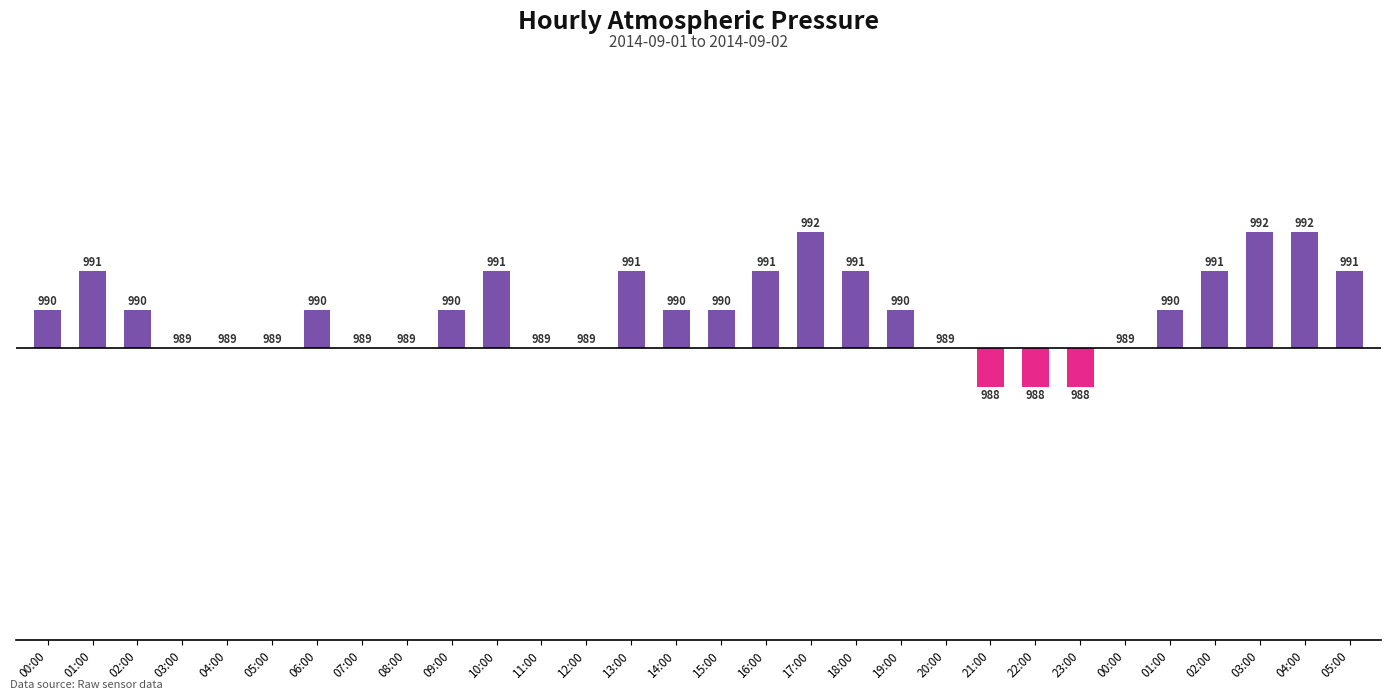

Are the bars horizontal?

No